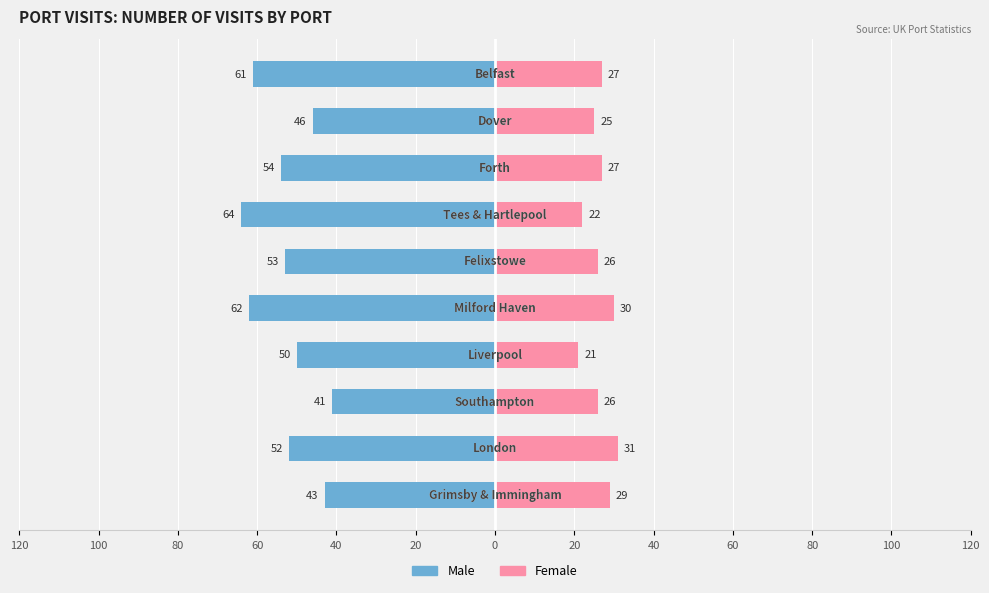

How many data points in Female are less than 27?

5